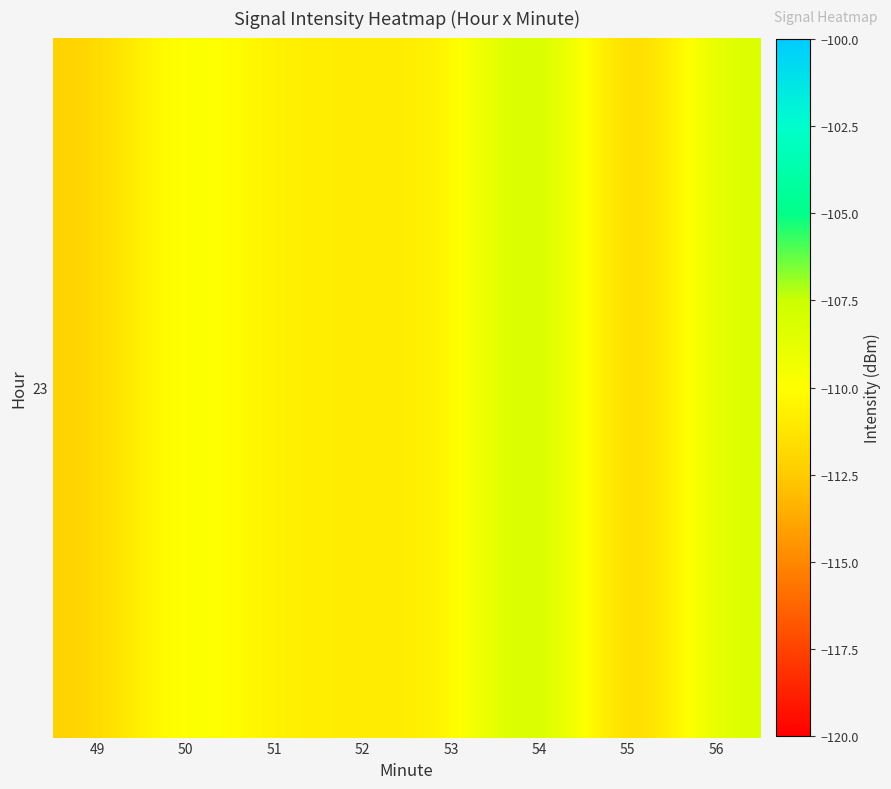

Rank the categories by value from highest to lowest.

54, 56, 50, 52, 51, 53, 49, 55